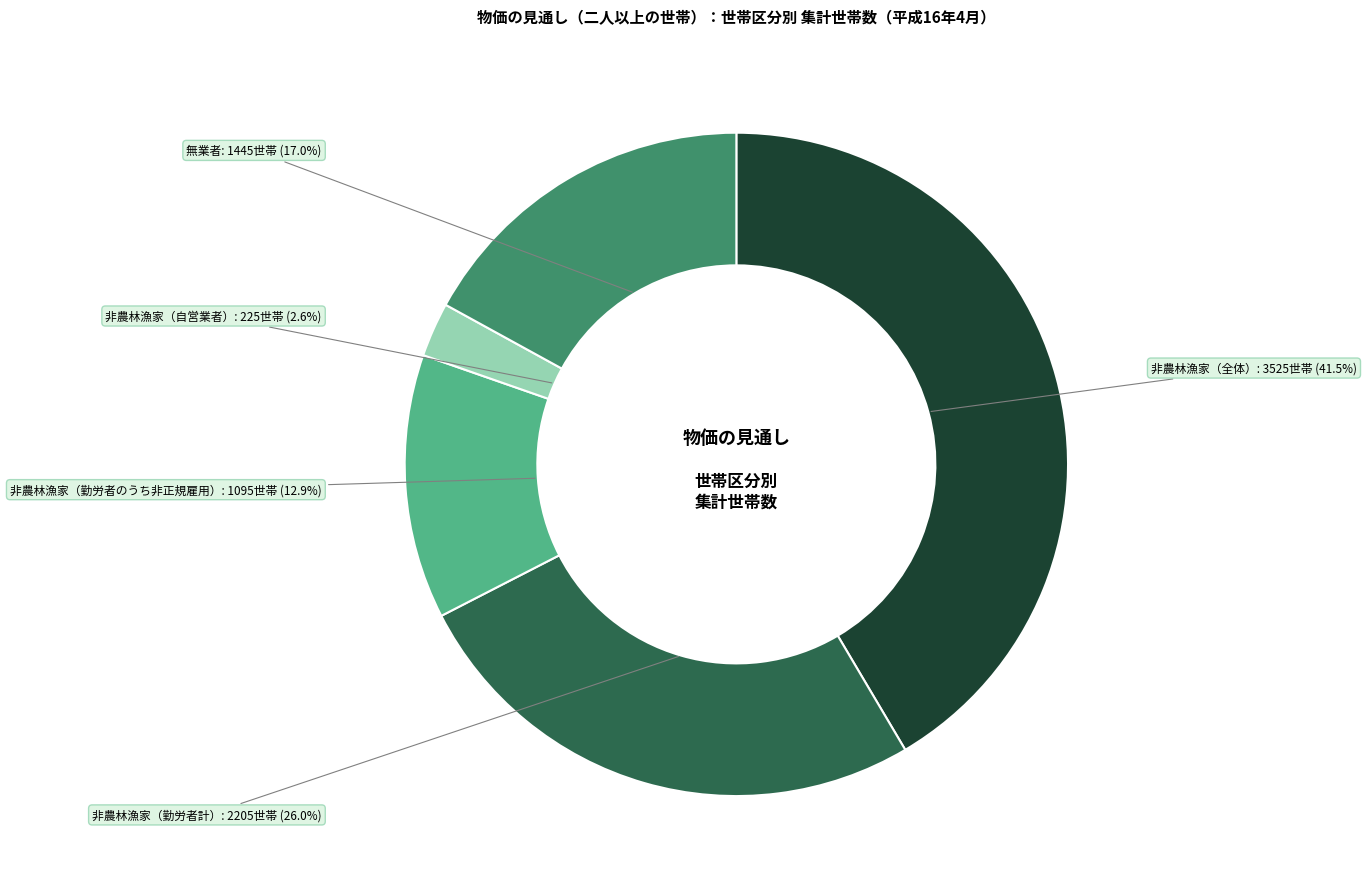

Count the number of slices in the pie.

5